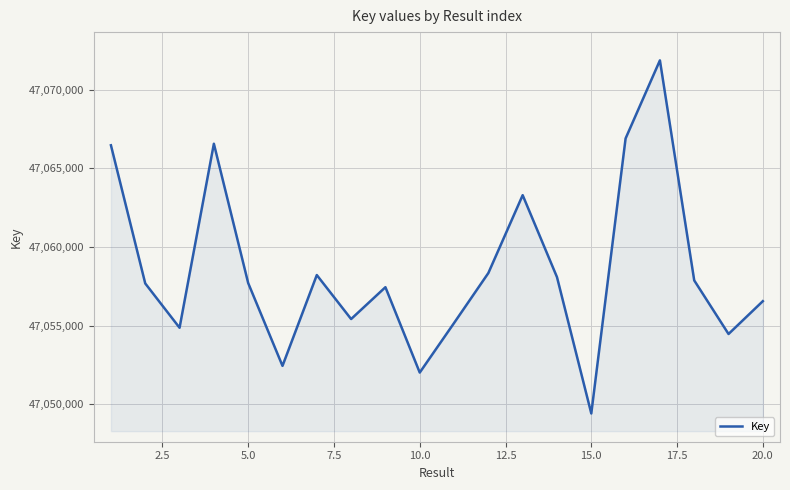

What is the difference between the maximum and minimum values?

22474